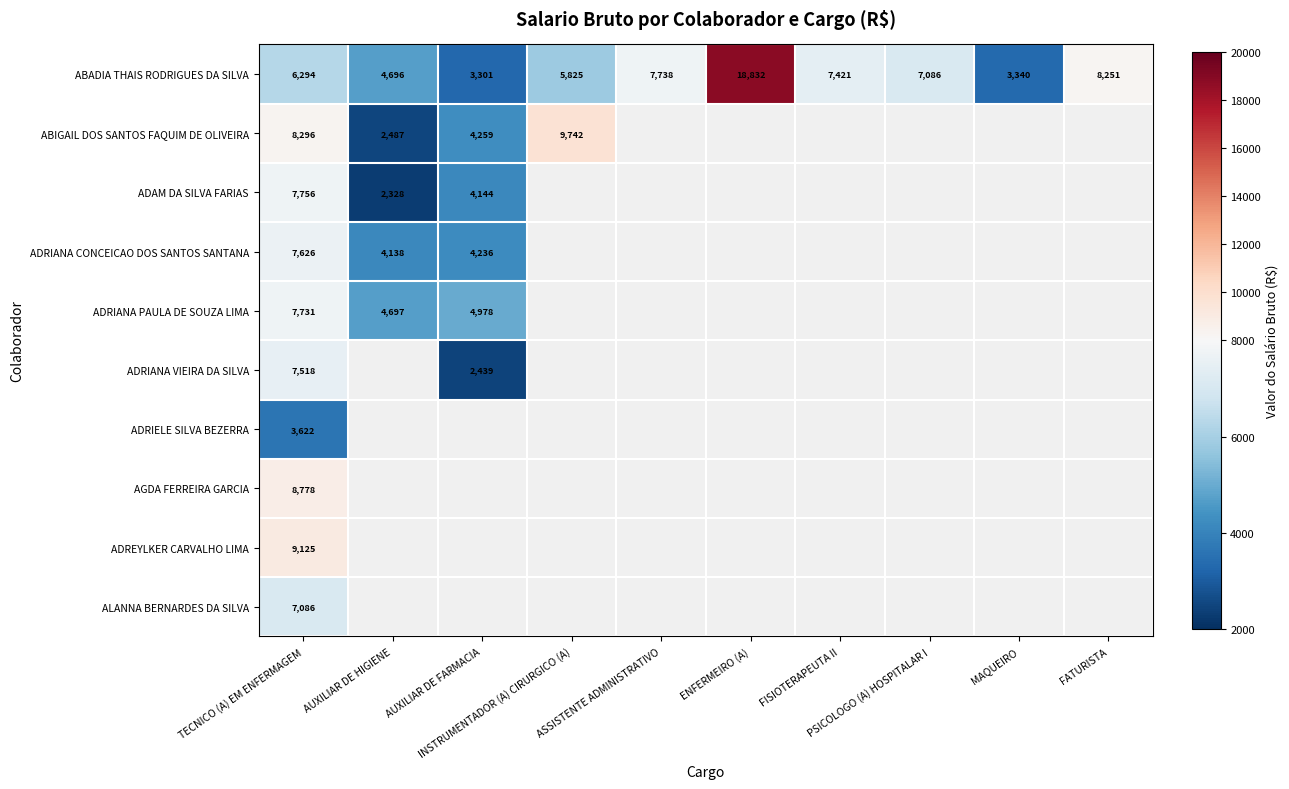

How many values in the ABADIA THAIS RODRIGUES DA SILVA series are below 7086?

5